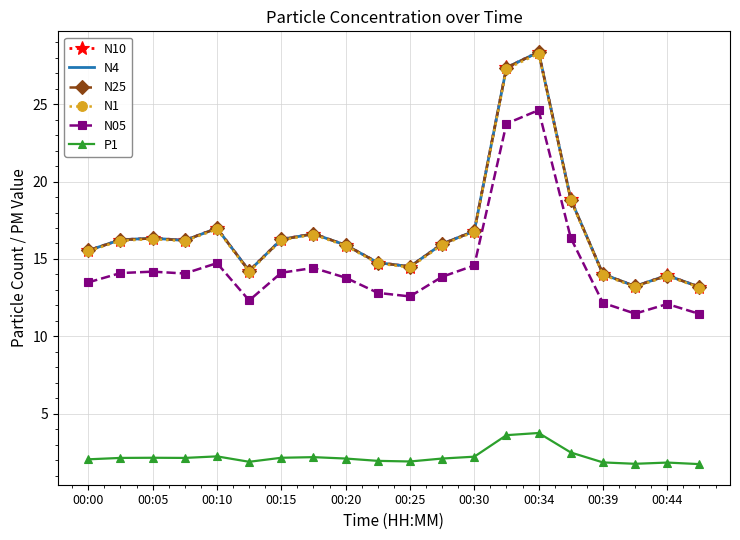

What is the maximum value for N05?

24.6